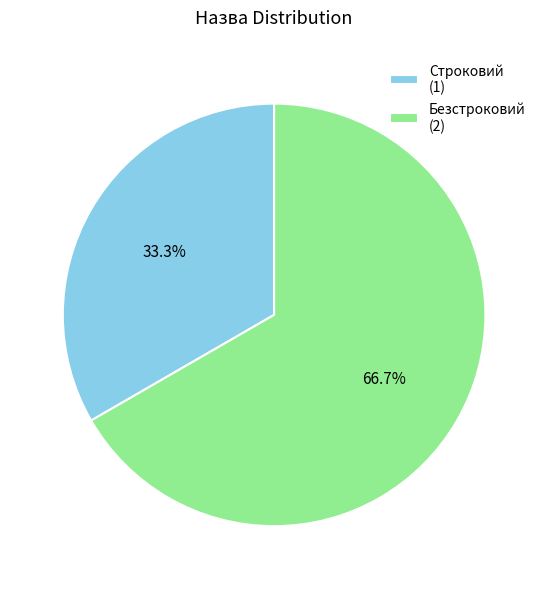

Rank the categories by value from lowest to highest.

Строковий, Безстроковий